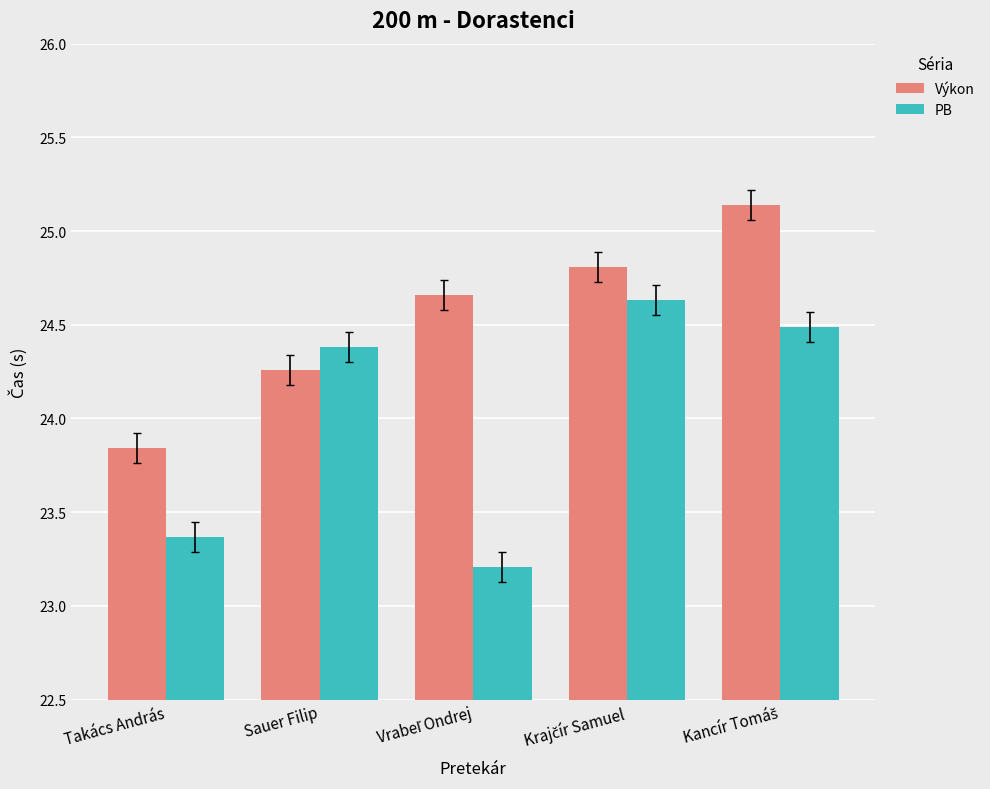

Does the chart contain any negative values?

No